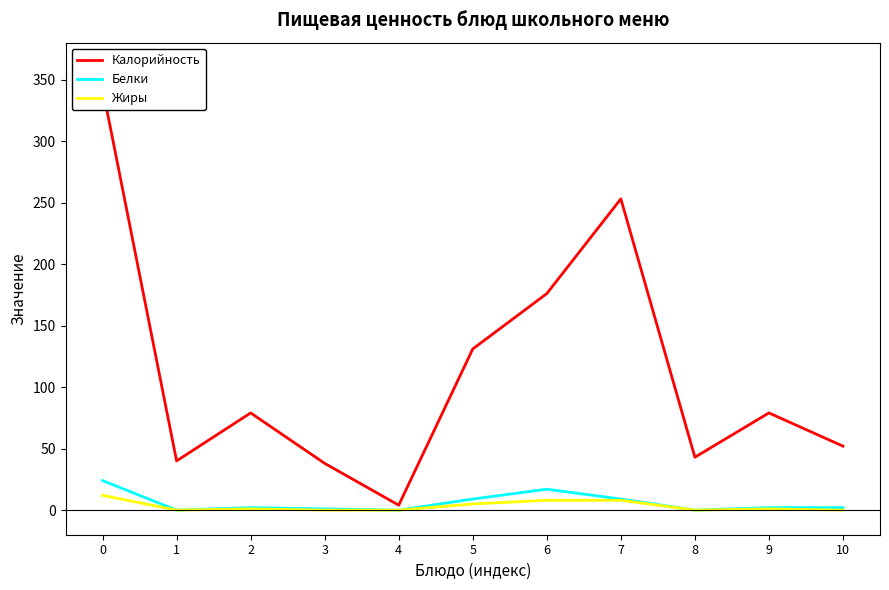

Is the value of Белки at 10 greater than the value of Жиры at 2?

Yes